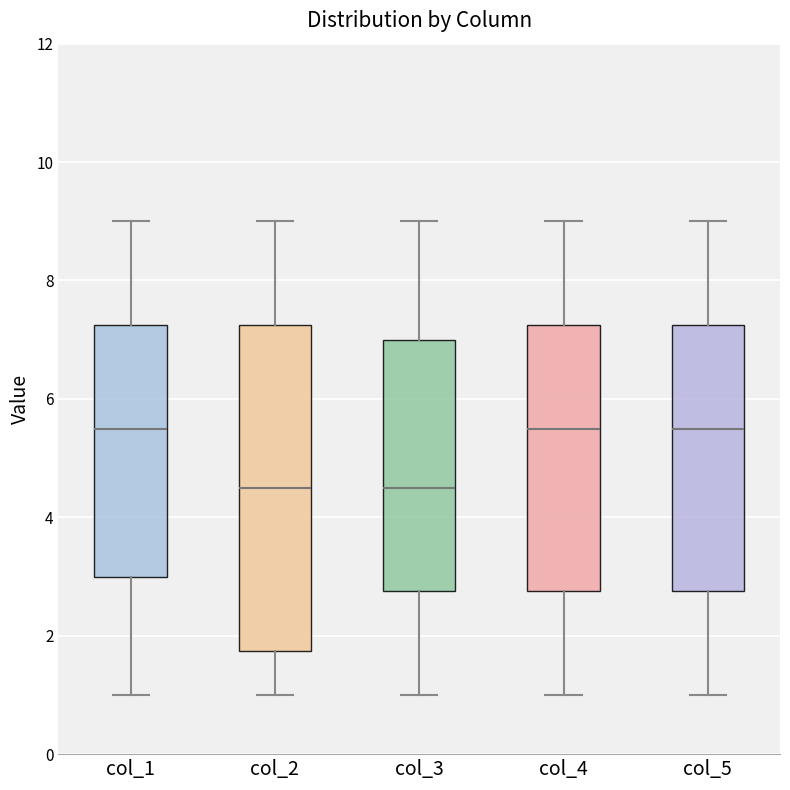

Where does the upper whisker of the box for col_5 end on the y-axis? The values are not printed on the chart, so give them approximately, as read against the axis.

9.0